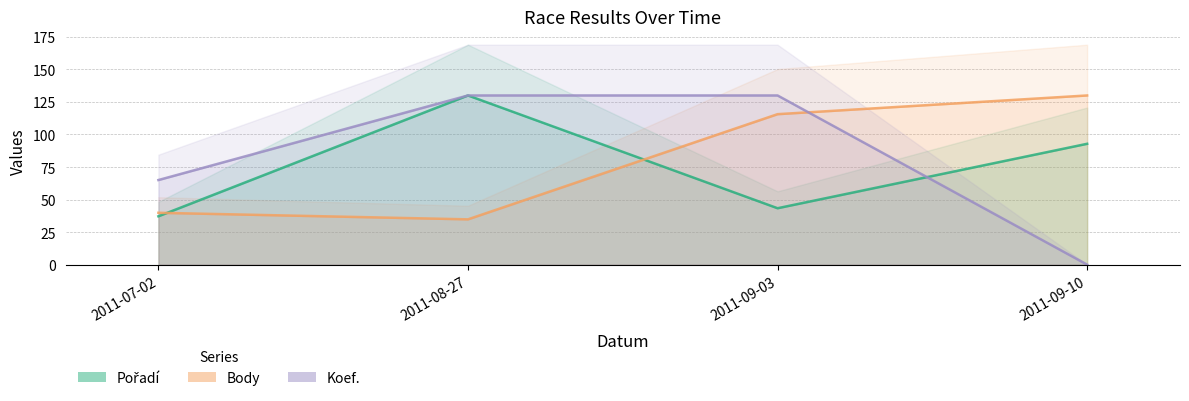

Which series has the widest spread of values?

Koef.